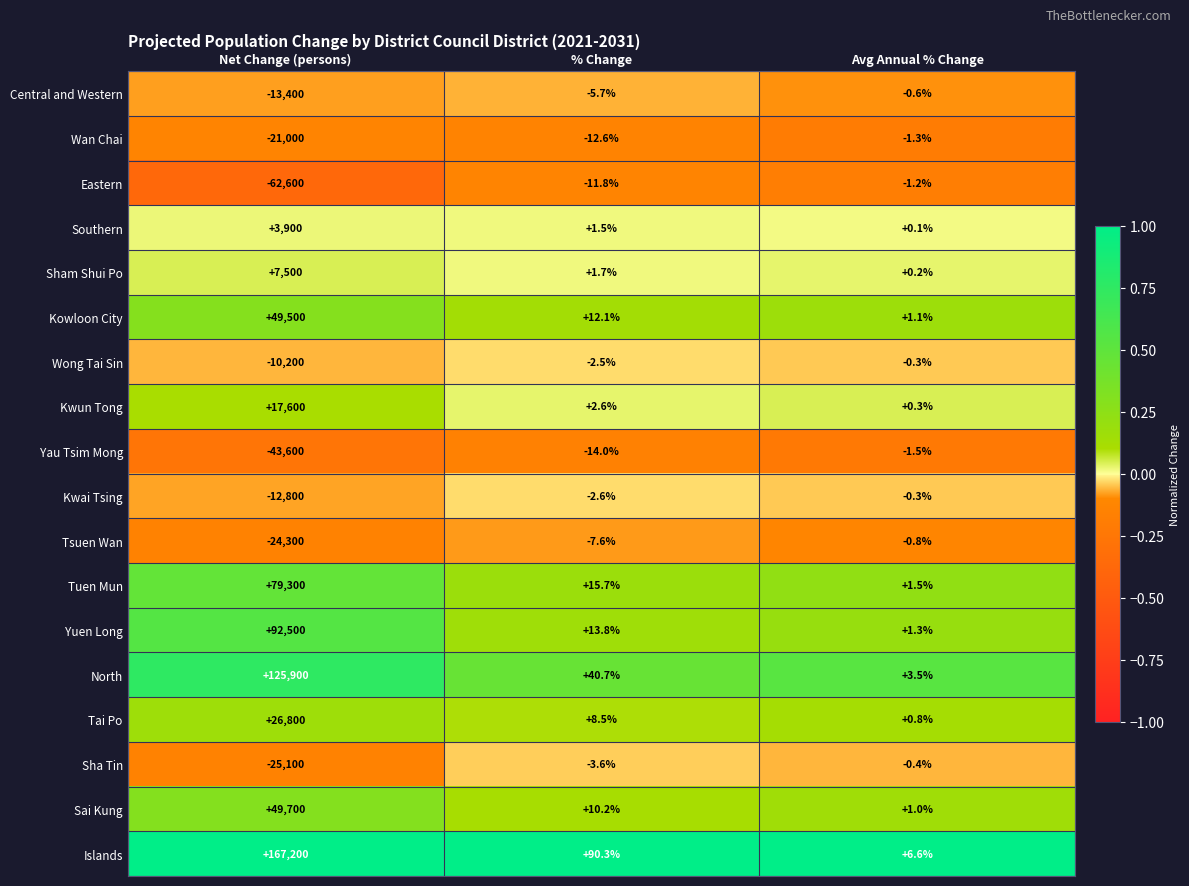

At how many categories does at least one series exceed 0?

3